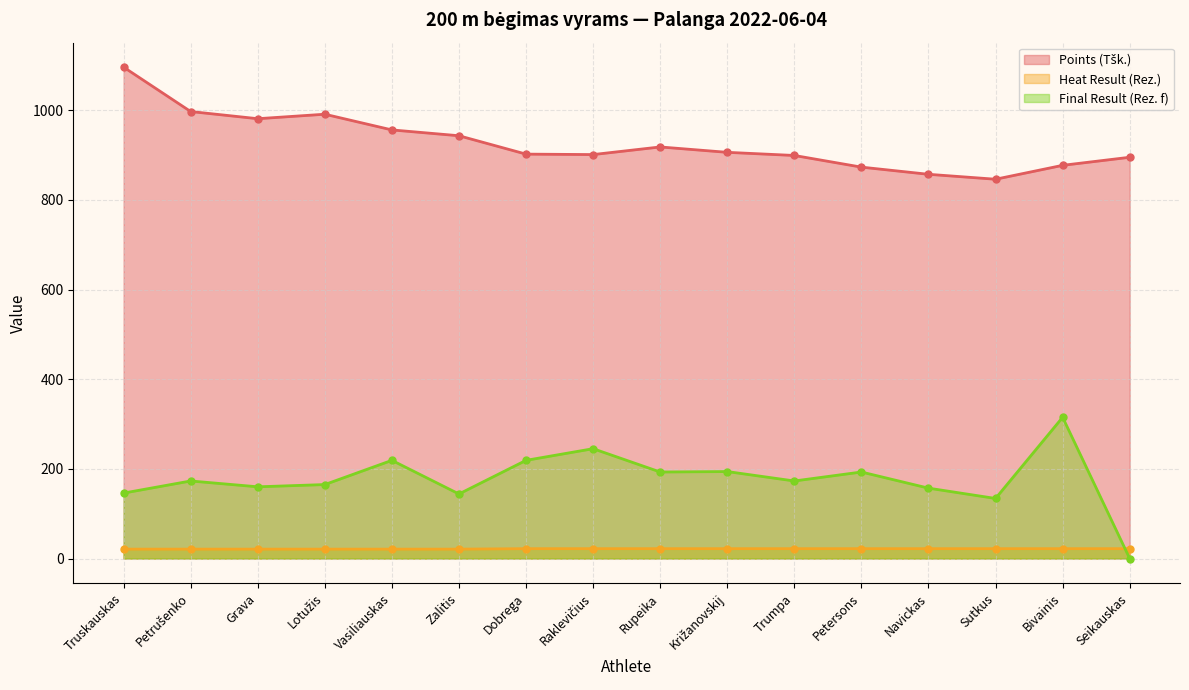

The value of Final Result (Rez. f) at Bivainis is 315. True or false?

True